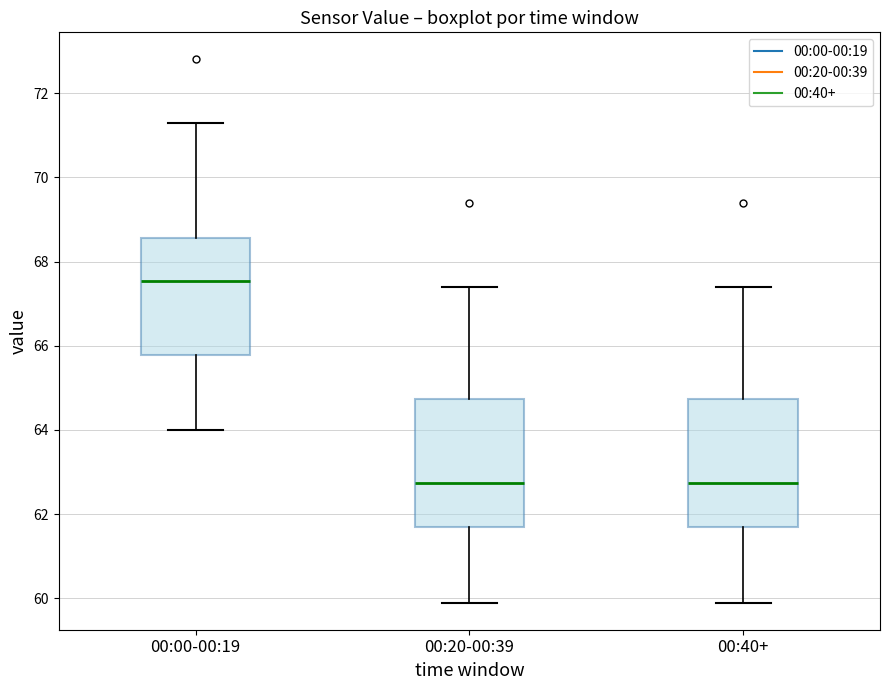

Where does the upper whisker of the box for 00:40+ end on the y-axis? The values are not printed on the chart, so give them approximately, as read against the axis.

67.4